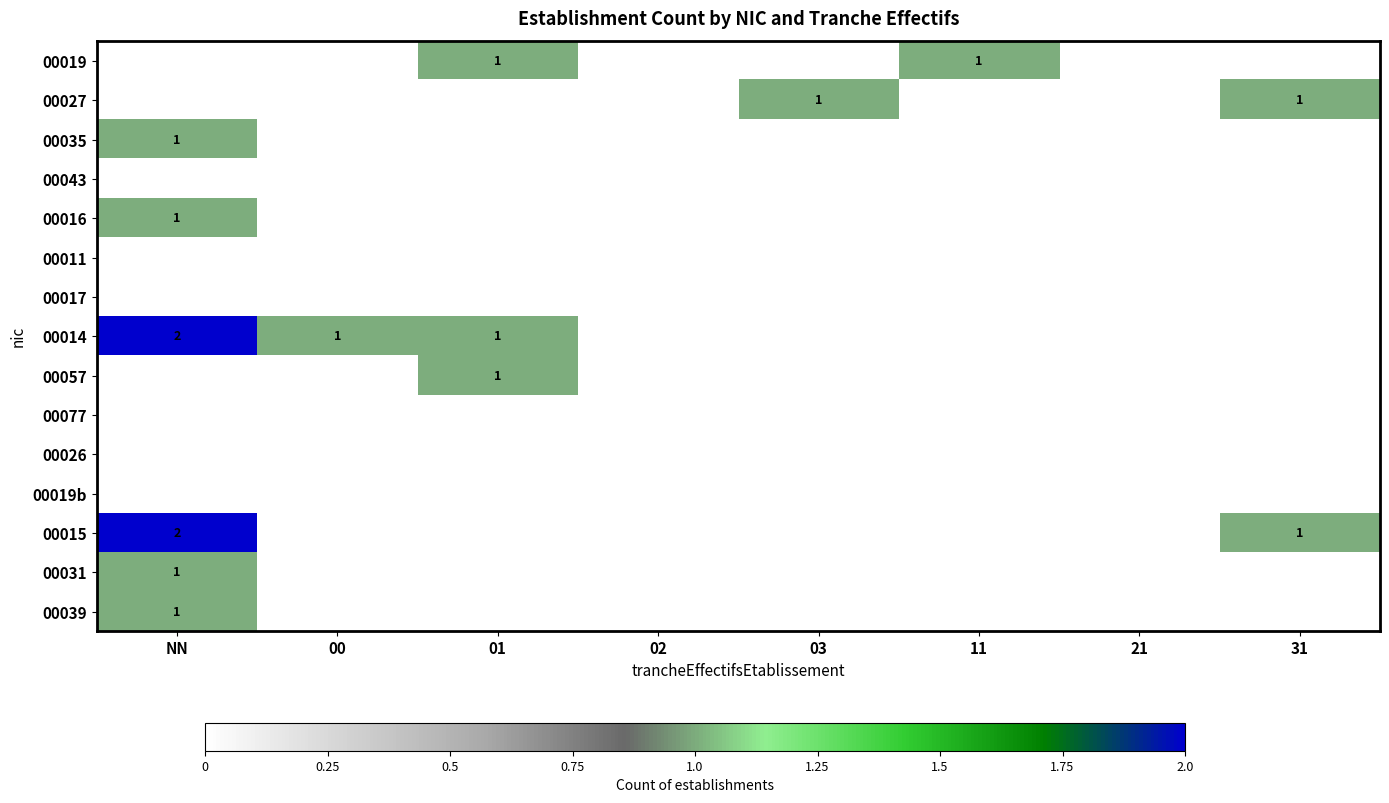

The 00015 series shows 1 at 31. True or false?

True